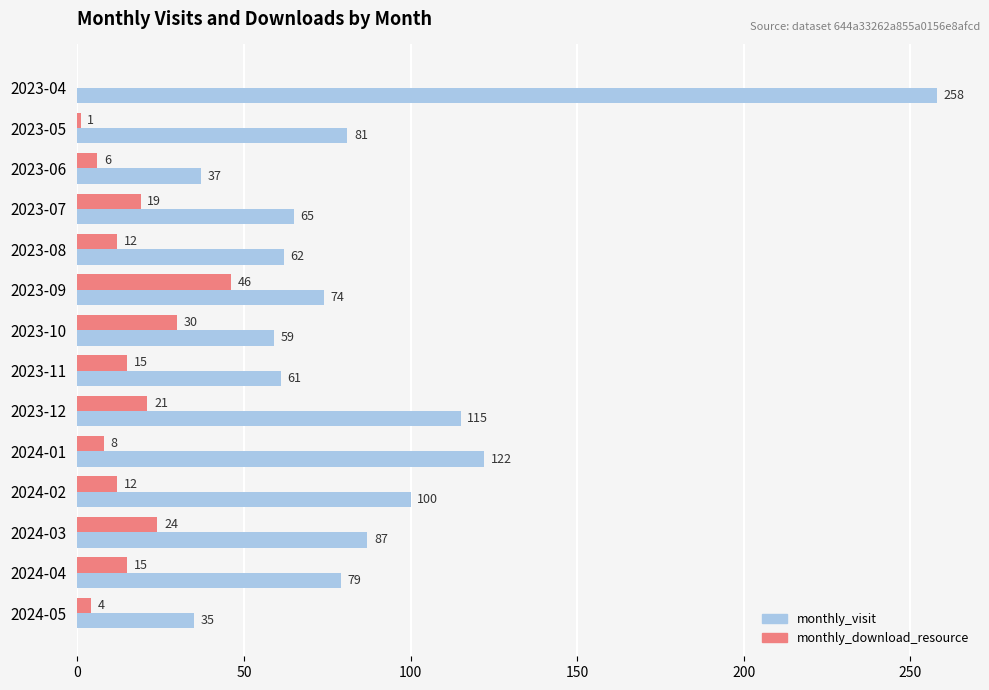

How many data points does each series have?

14